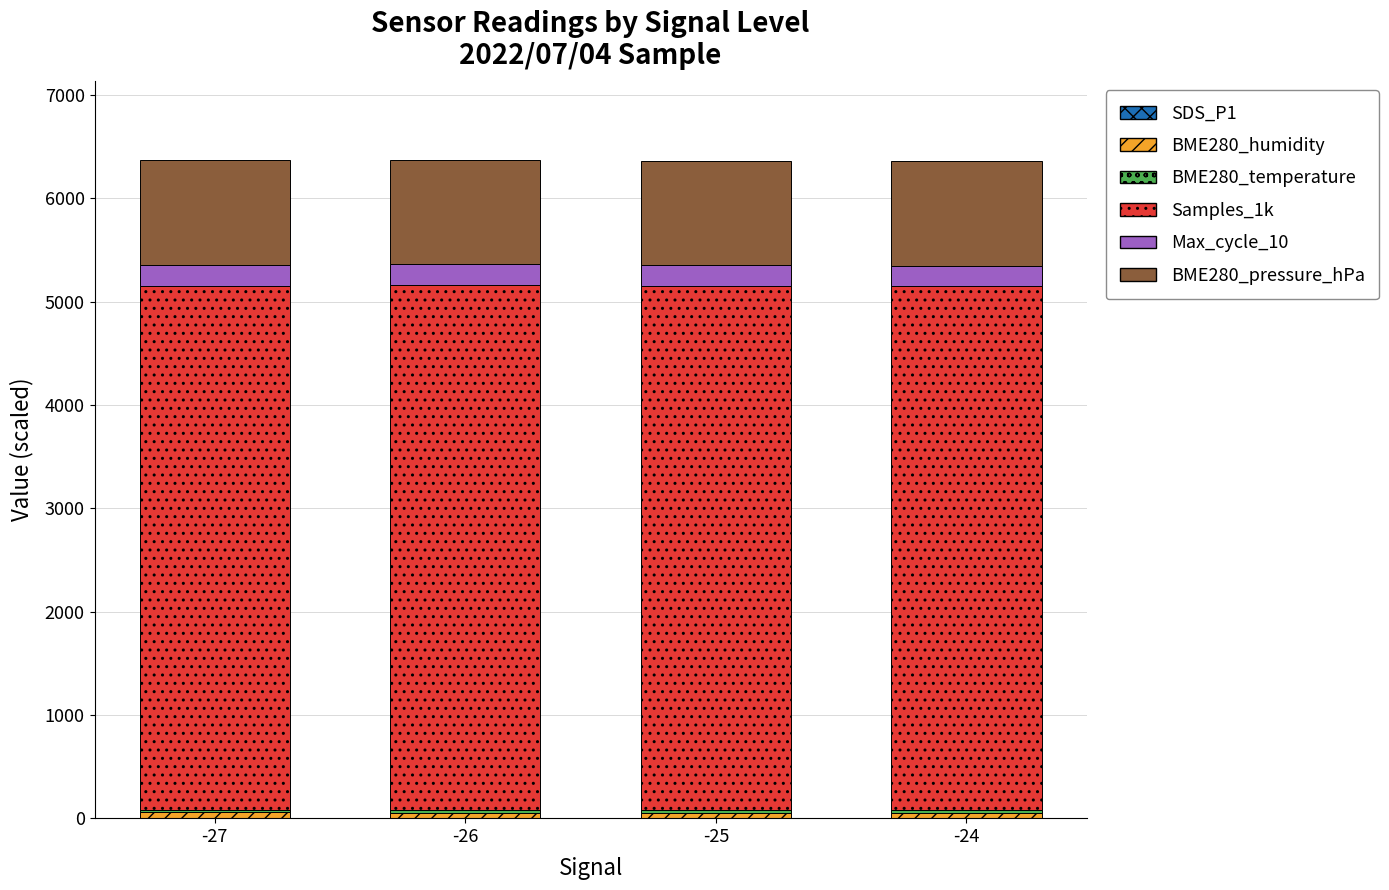

Which series changed the most between -27 and -25?

Max_cycle_10